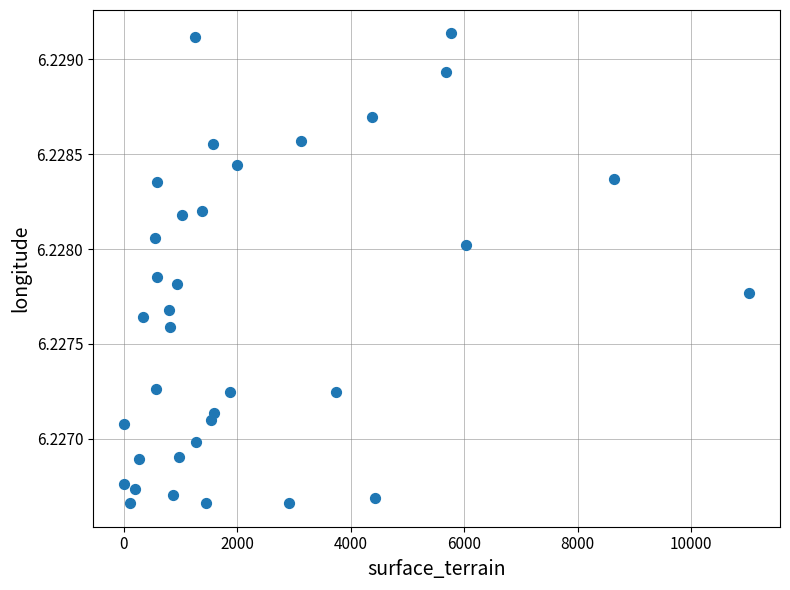

How many points are shown in the scatter plot?

35